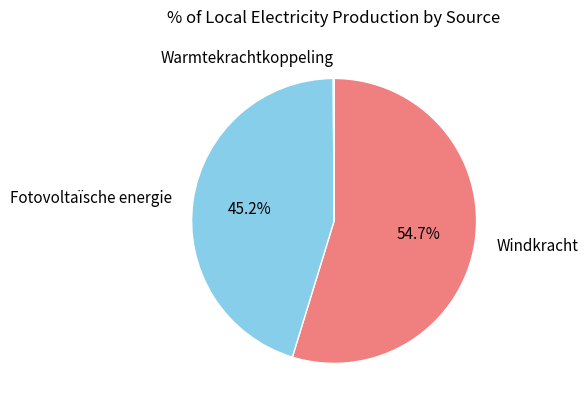

Does Windkracht account for over 50% of the chart?

Yes